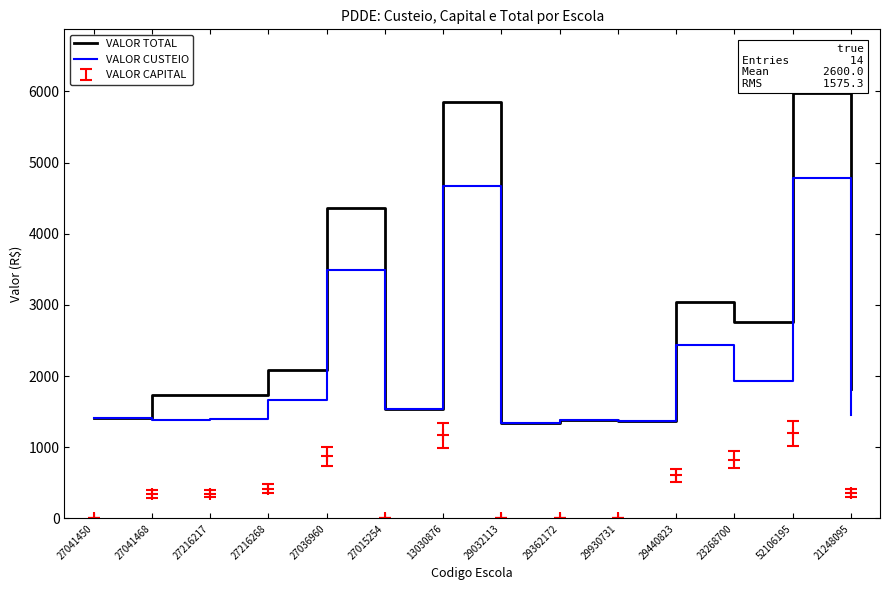

Read the VALOR TOTAL value at 21248095, to the nearest 100.

1800